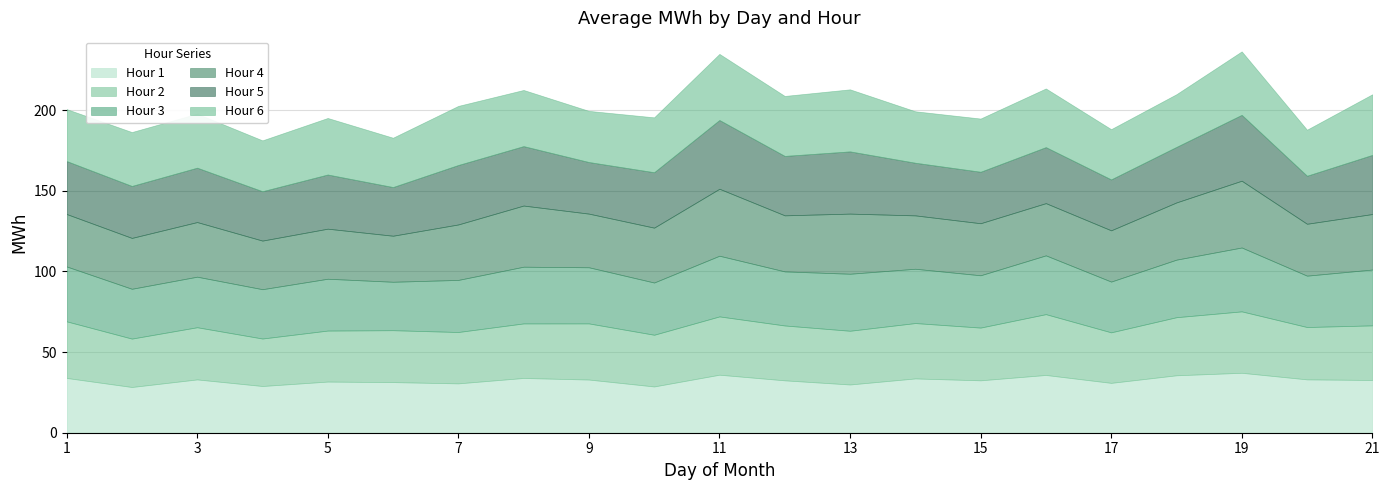

Between 12 and 15, which series saw the biggest shift?

Hour 5